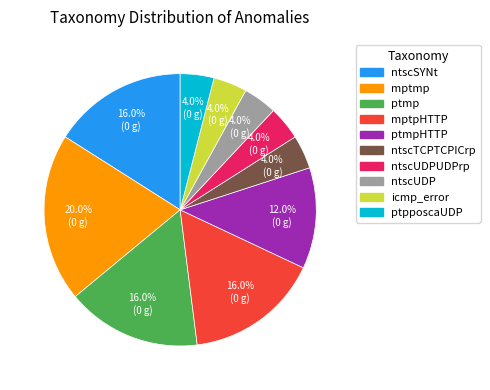

Count the number of slices in the pie.

10